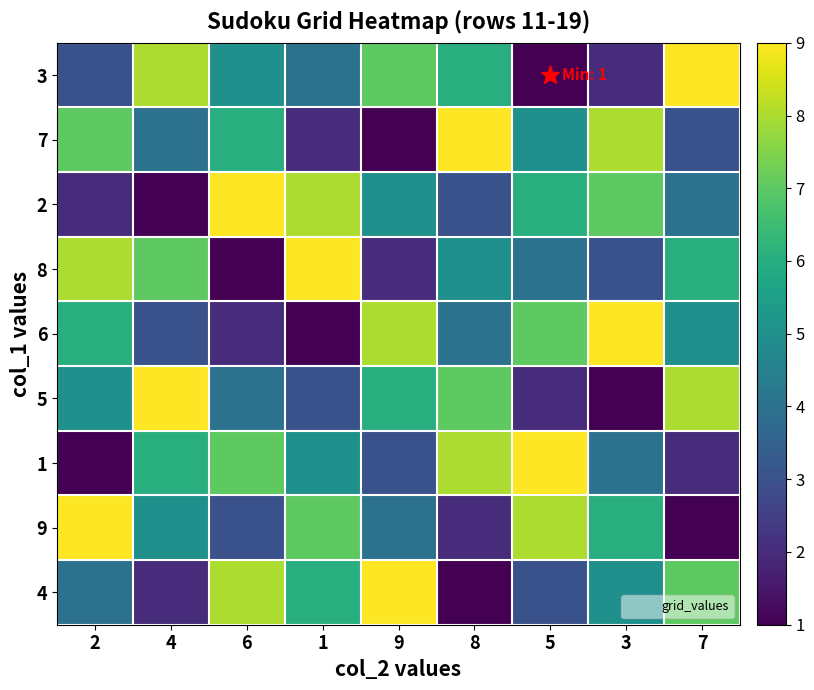

What is the greatest value displayed?

9